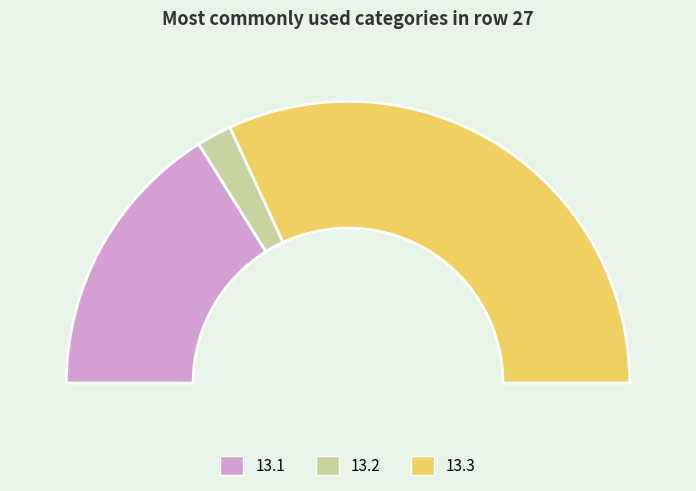

To the nearest percent, what is the combined percentage of 13.1 and 13.3?

96%